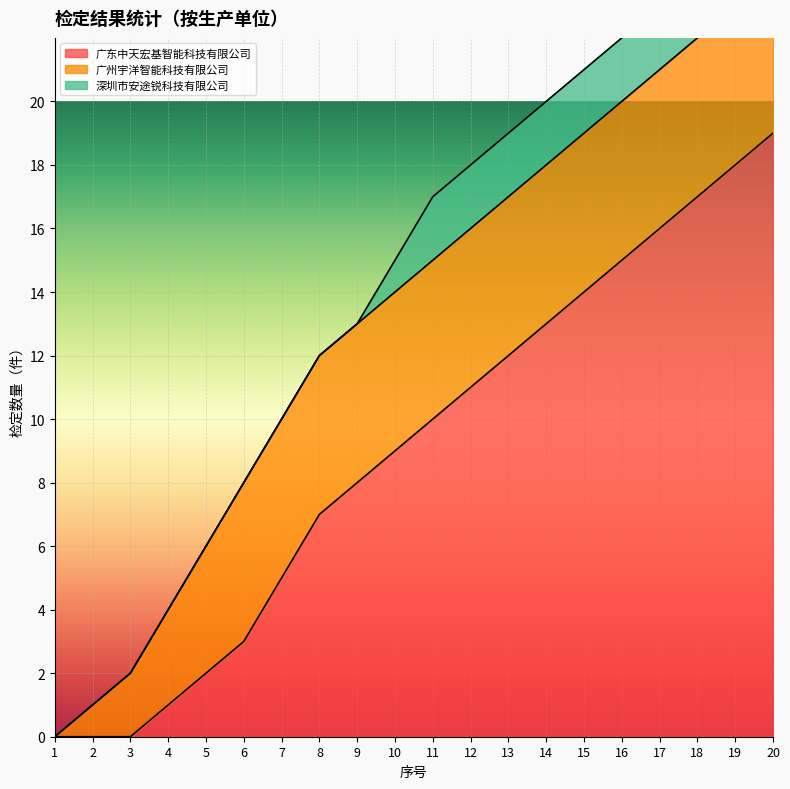

What is the sum of all 广州宇洋智能科技有限公司 values?

85